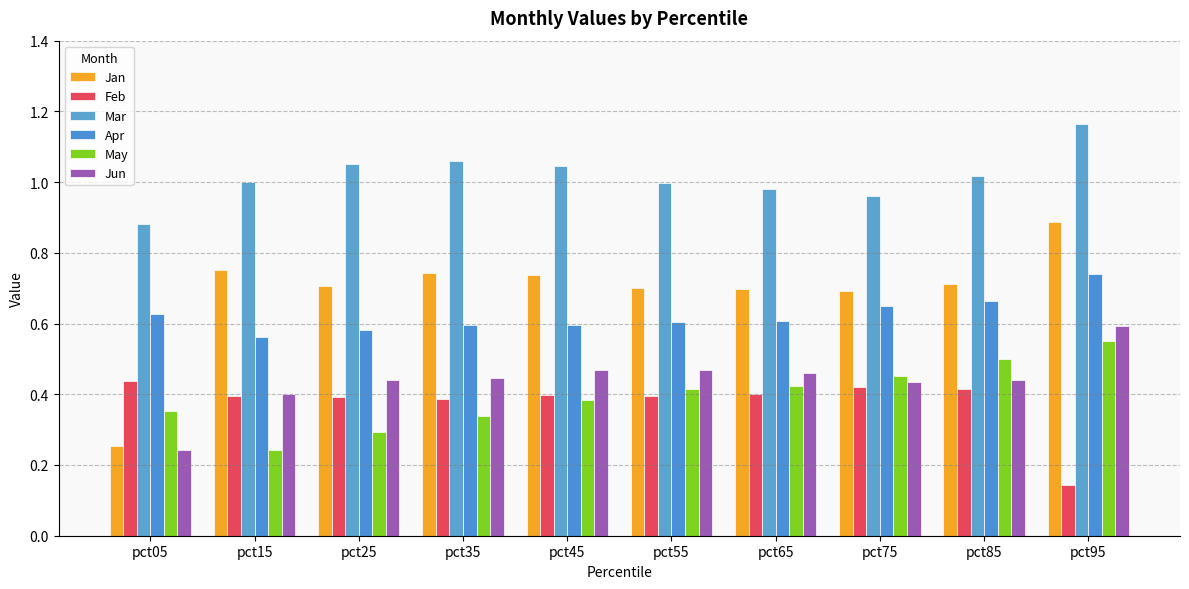

How many bars are there in each group?

6